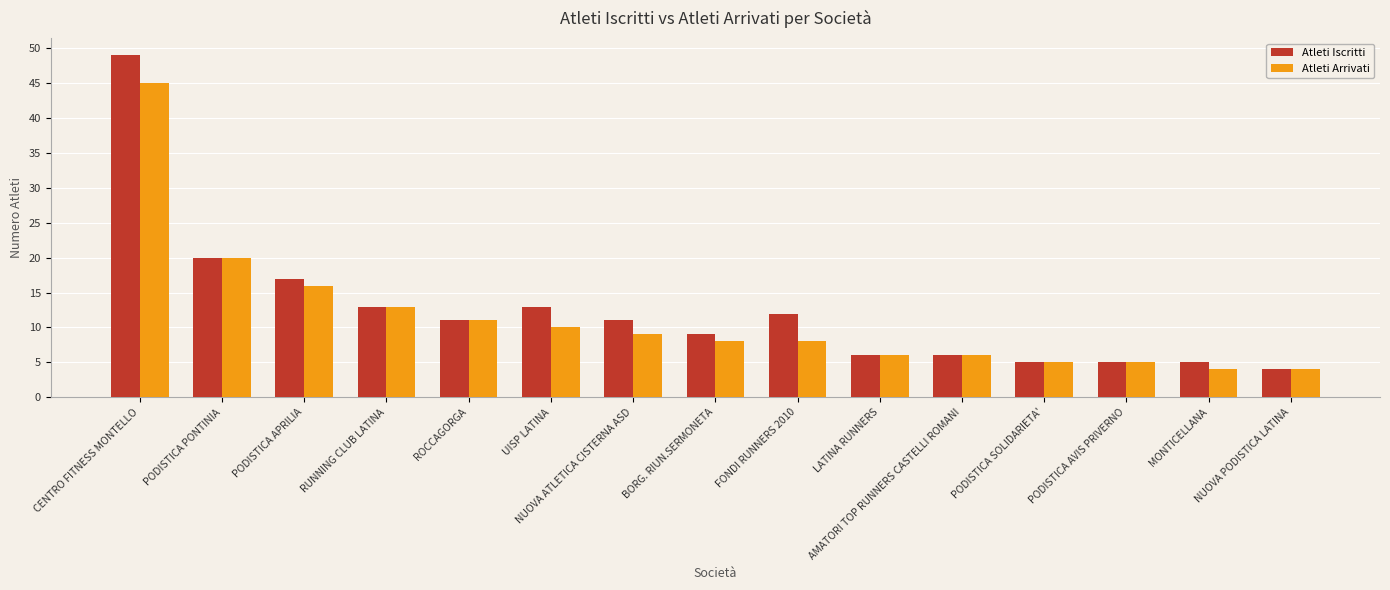

What is the maximum value for Atleti Iscritti?

49